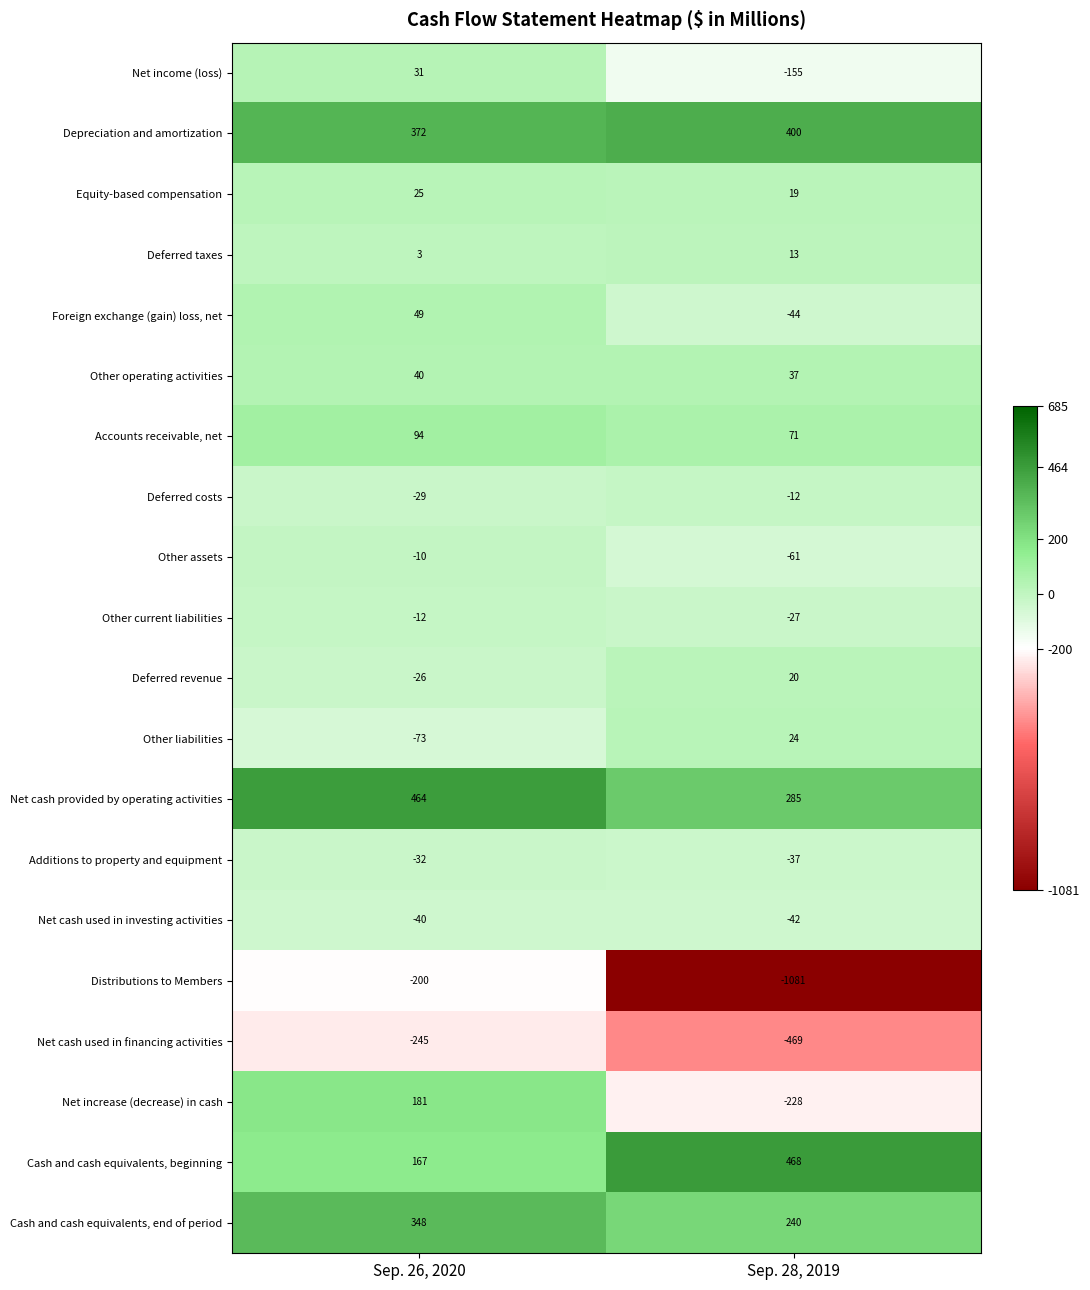

What is the minimum value shown in the chart?

-1081